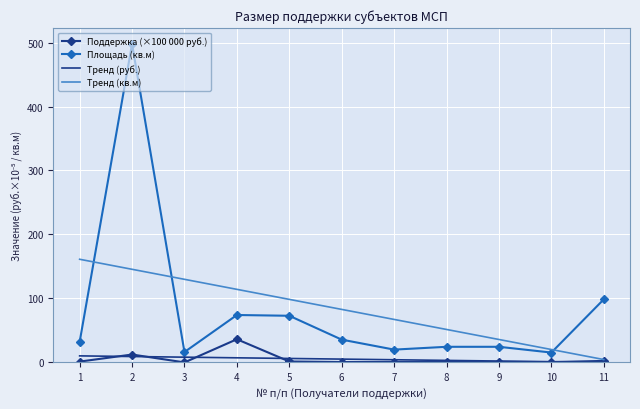

Which series has the largest range (max minus min)?

Площадь (кв.м)